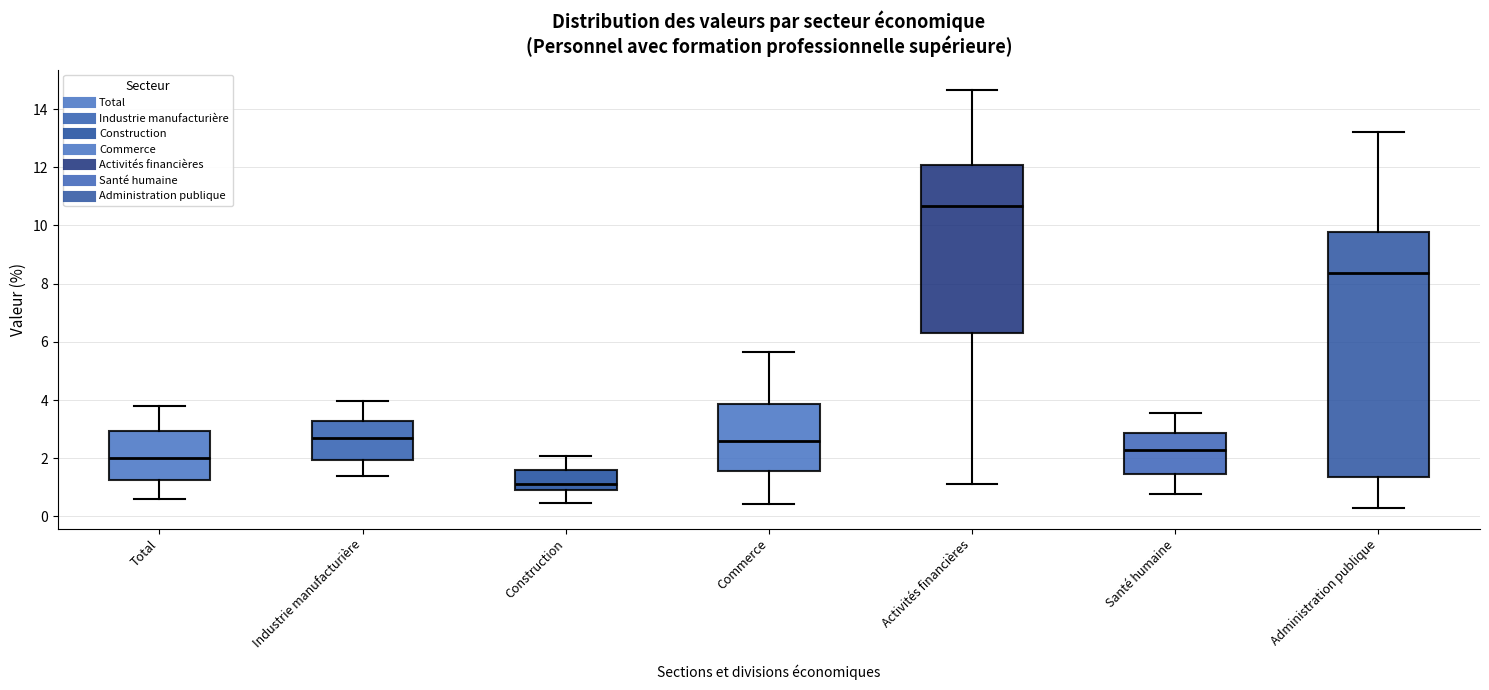

Which box is the tallest, from its lower edge to its upper edge?

Administration publique